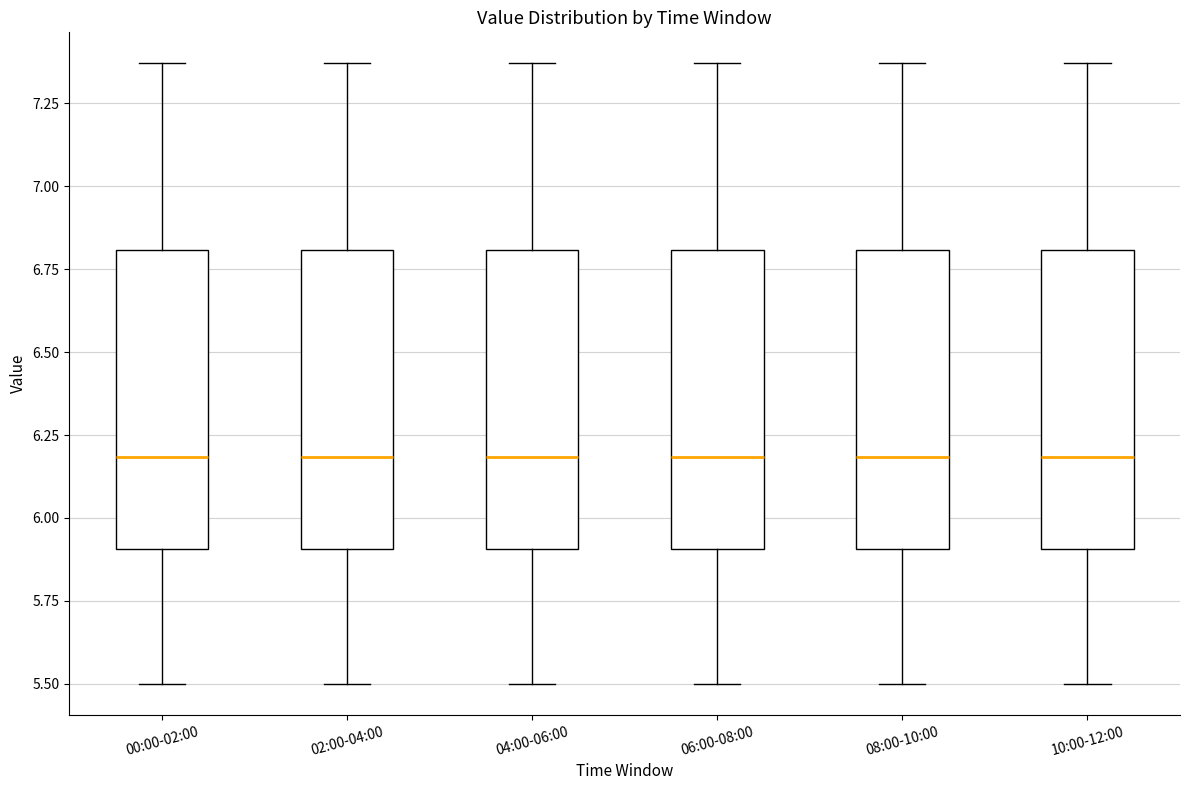

Reading left to right, read every box against the y-axis: the position of its median line, the range the box covers, and the ends of its whiskers. The values are not printed on the chart, so give them approximately, as read against the axis.

00:00-02:00: median 6.20, box 5.90 to 6.80, whiskers 5.50 to 7.35
02:00-04:00: median 6.20, box 5.90 to 6.80, whiskers 5.50 to 7.35
04:00-06:00: median 6.20, box 5.90 to 6.80, whiskers 5.50 to 7.35
06:00-08:00: median 6.20, box 5.90 to 6.80, whiskers 5.50 to 7.35
08:00-10:00: median 6.20, box 5.90 to 6.80, whiskers 5.50 to 7.35
10:00-12:00: median 6.20, box 5.90 to 6.80, whiskers 5.50 to 7.35